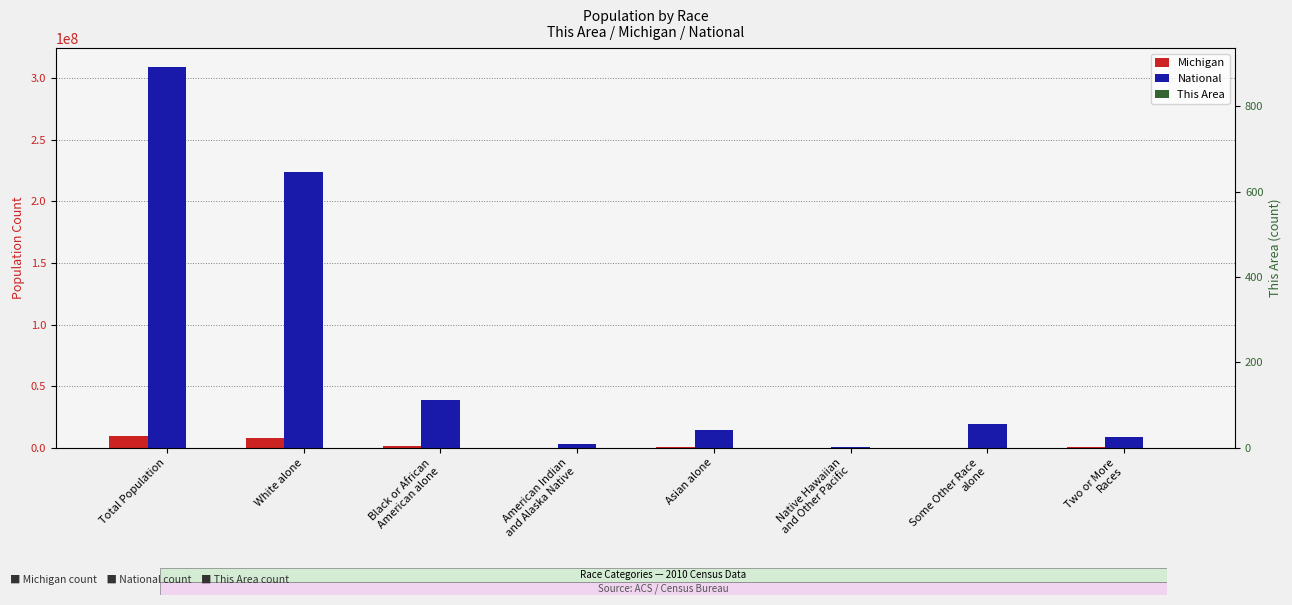

The This Area series shows 3 at American Indian
and Alaska Native. True or false?

True